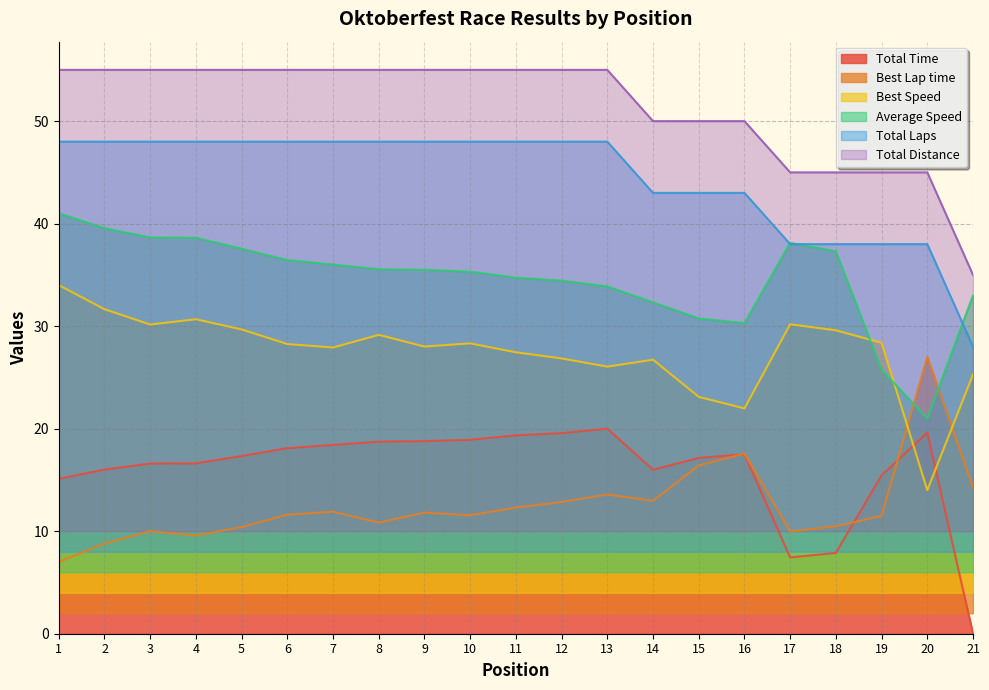

Where is Total Distance nearest to the value 45?

17